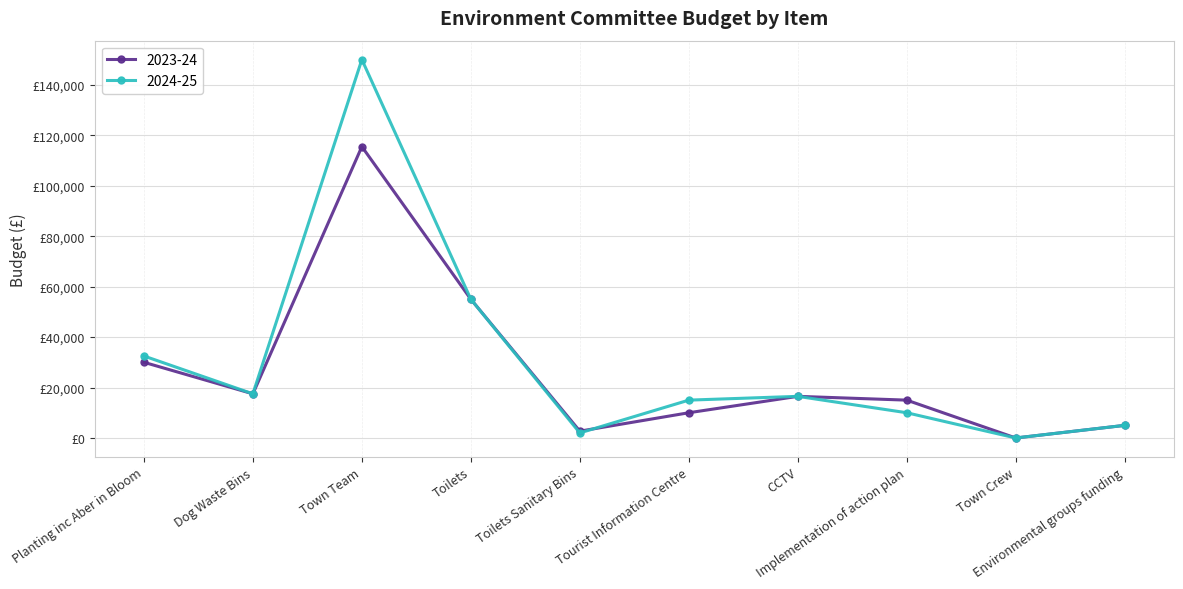

What is the label of the 2nd point from the right?

Town Crew